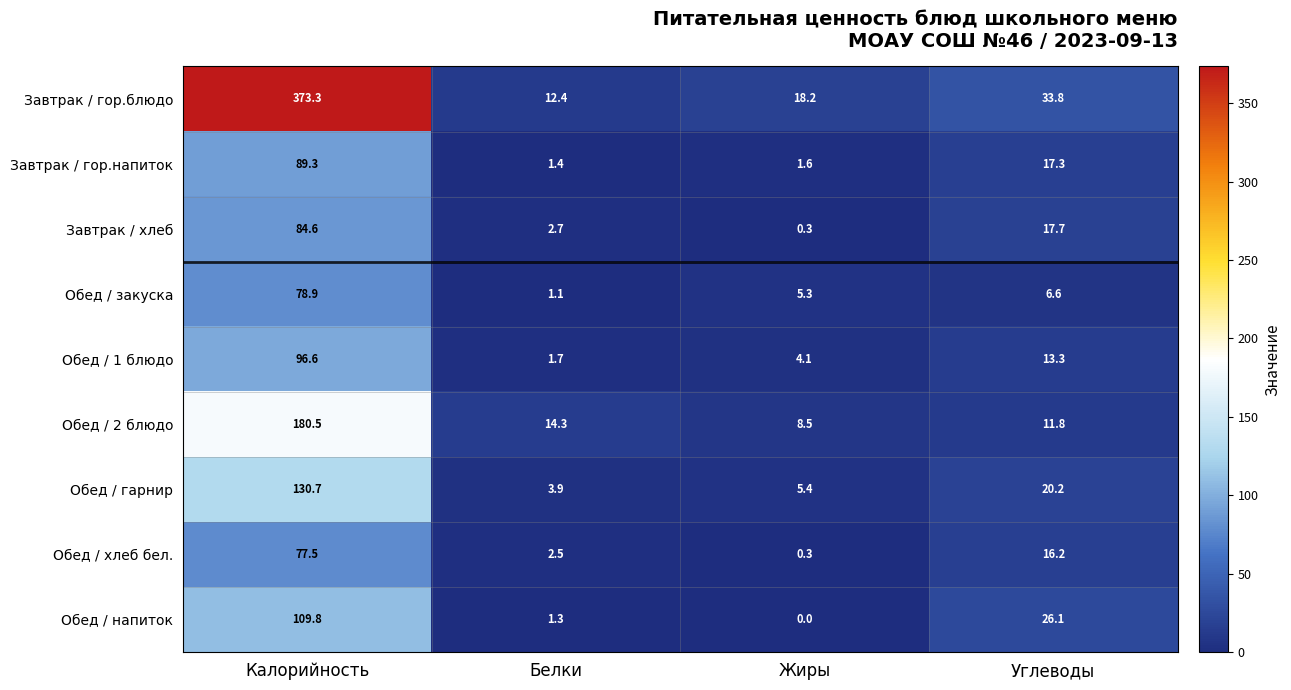

Where does the Завтрак / гор.блюдо series first go above 33?

Калорийность